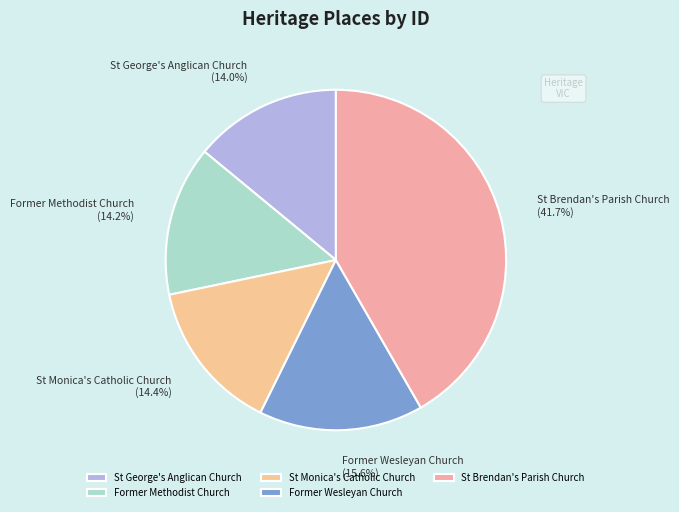

What percentage is the St George's Anglican Church slice, to the nearest percent?

14%